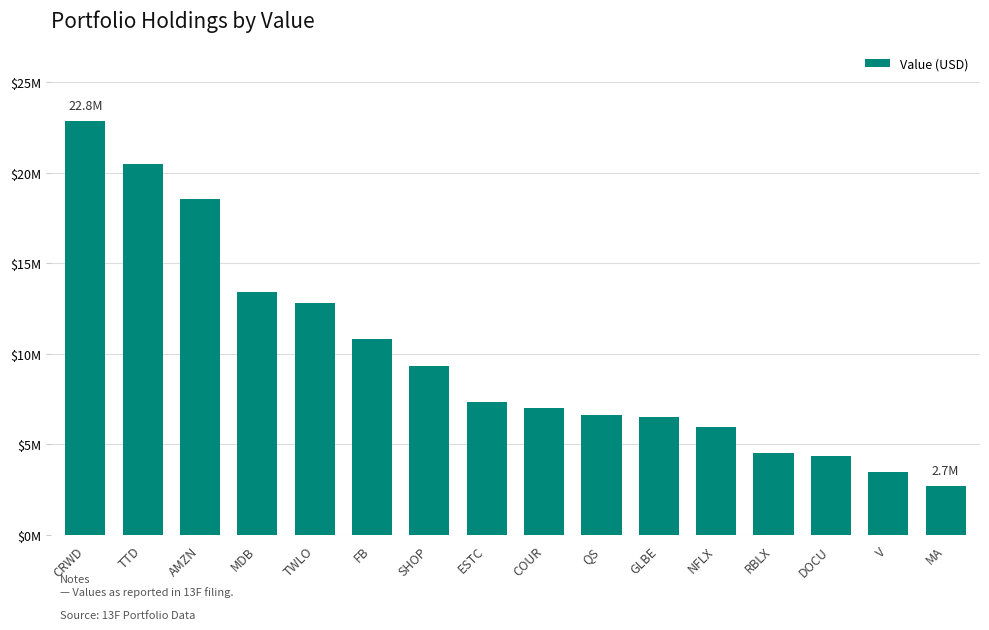

What is the label of the 15th bar from the right?

TTD